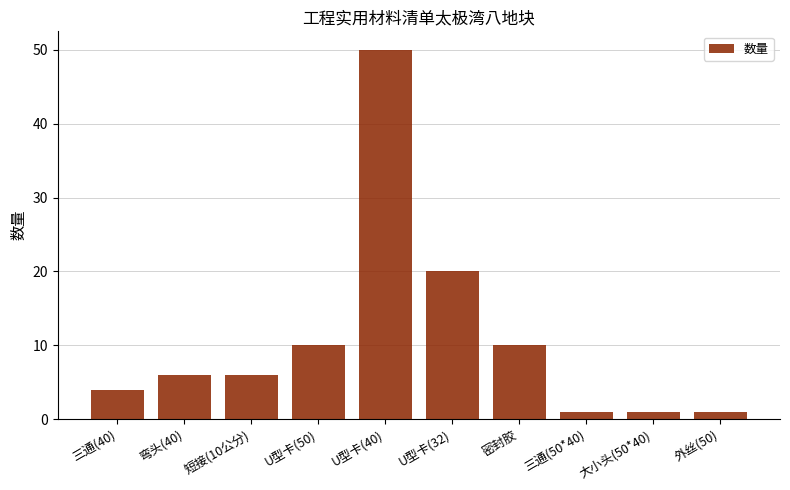

Between U型卡(40) and 三通(50*40), which is larger?

U型卡(40)